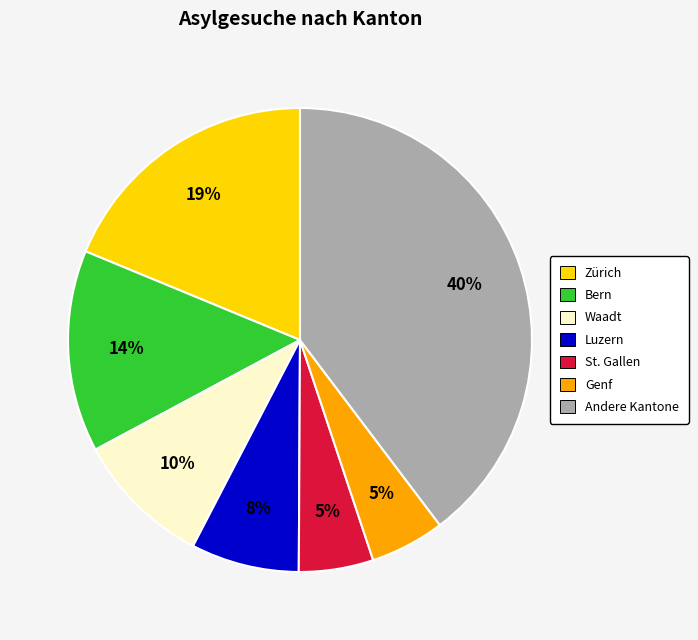

How many slices are in this pie chart?

7